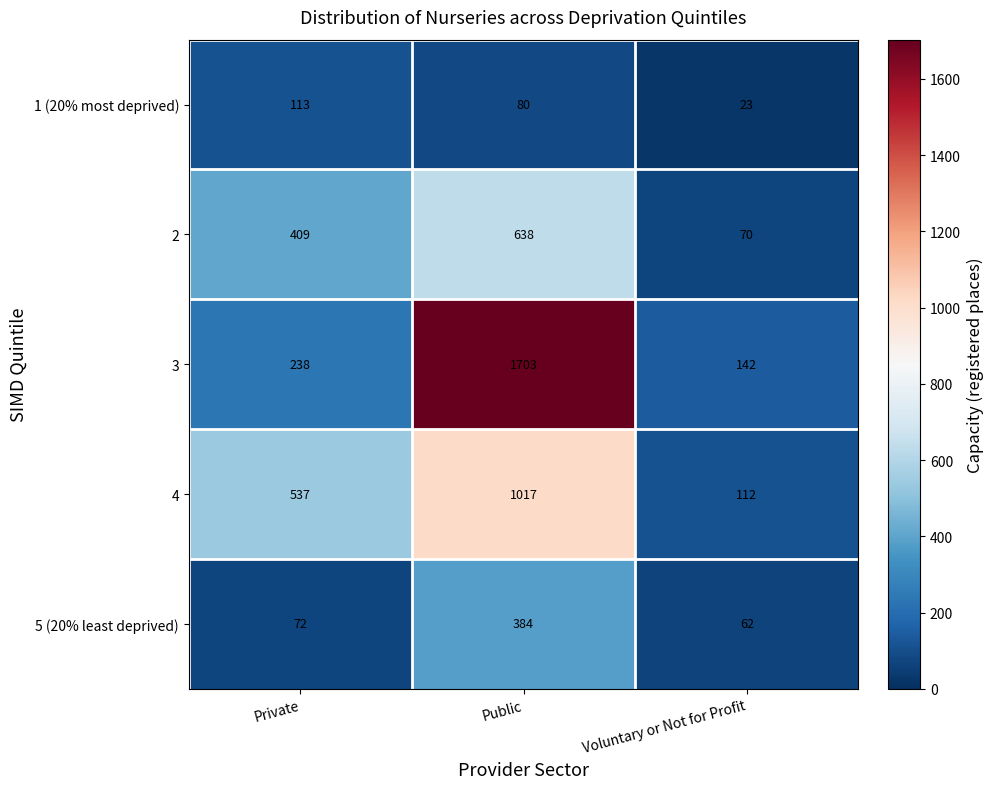

At how many categories does at least one series exceed 1081?

1